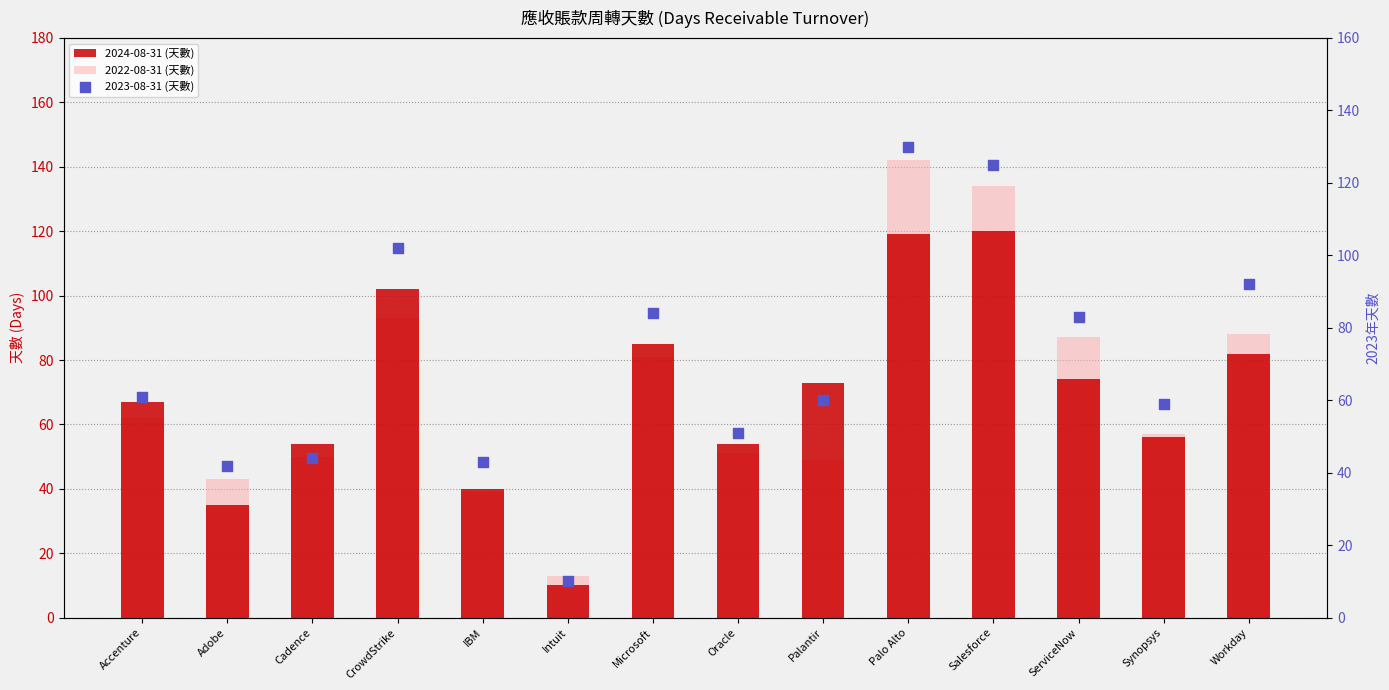

What are all the series names shown in the legend?

2024-08-31 (天數), 2022-08-31 (天數), 2023-08-31 (天數)